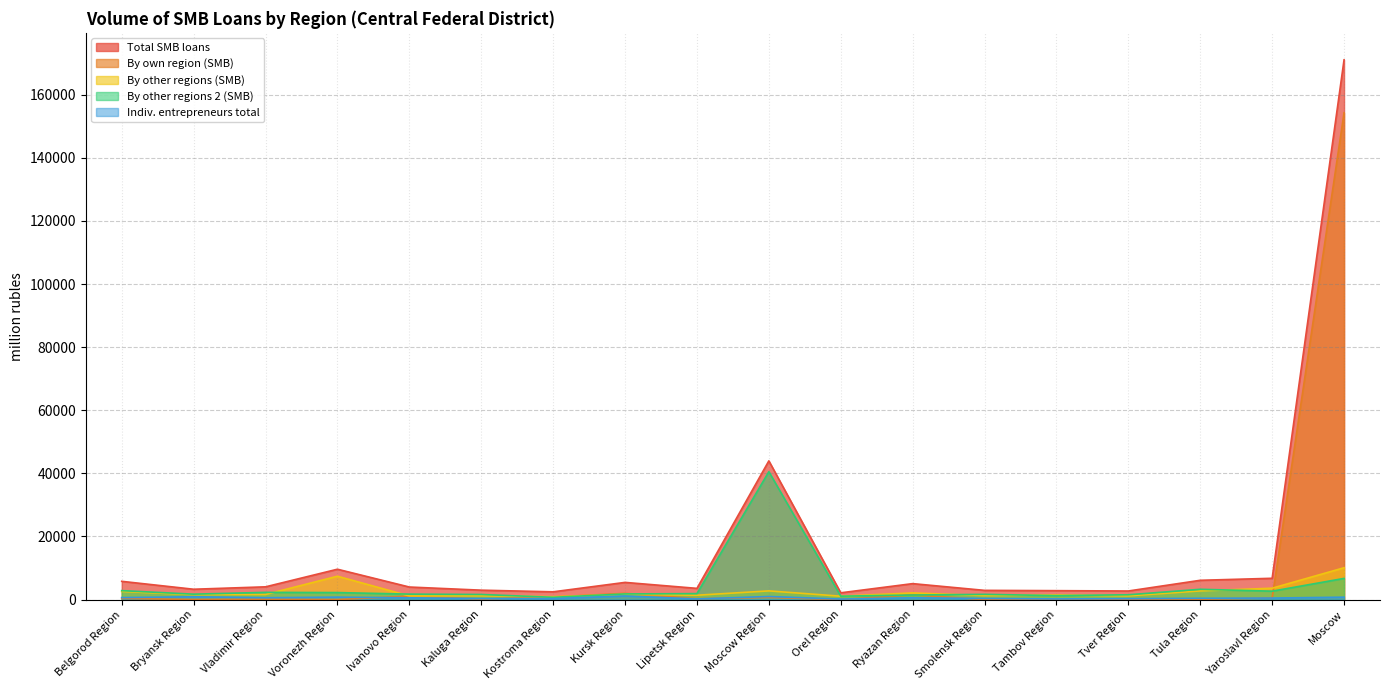

How many positive values does the By own region (SMB) series have?

14